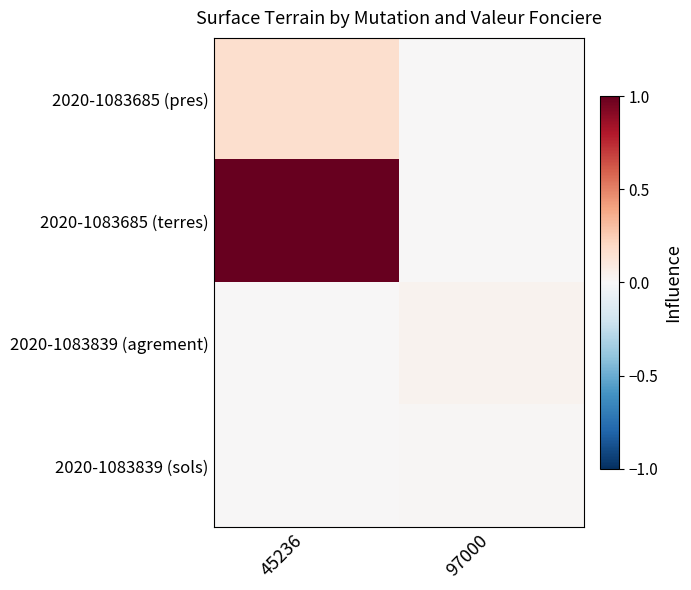

Which has a higher value, 97000 or 45236?

45236